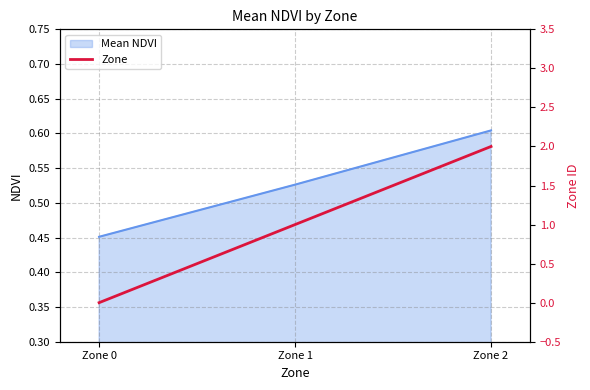

Count the number of categories in the chart.

3